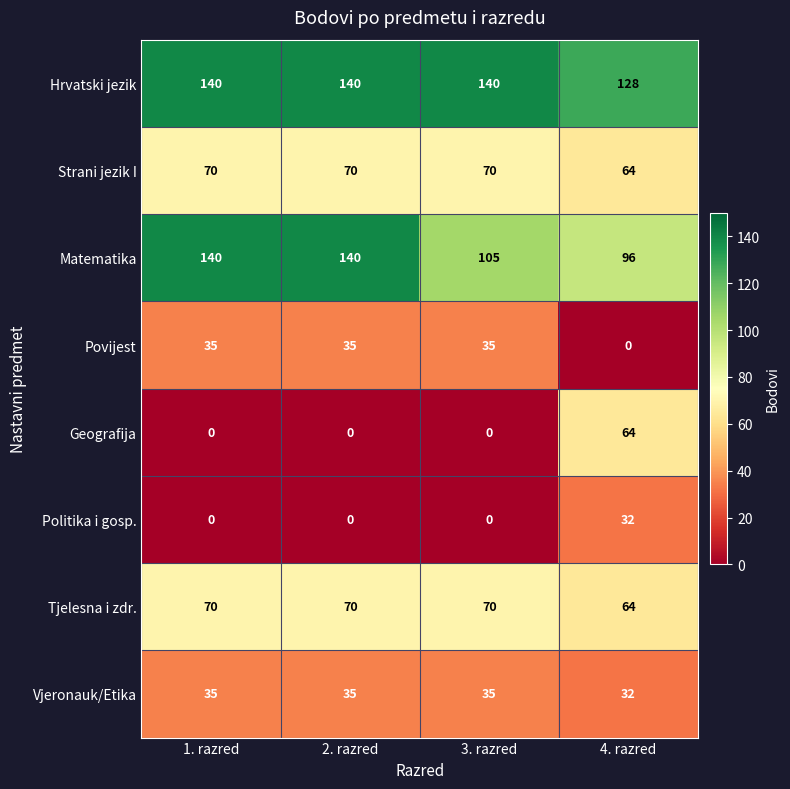

What is the maximum value for Tjelesna i zdr.?

70